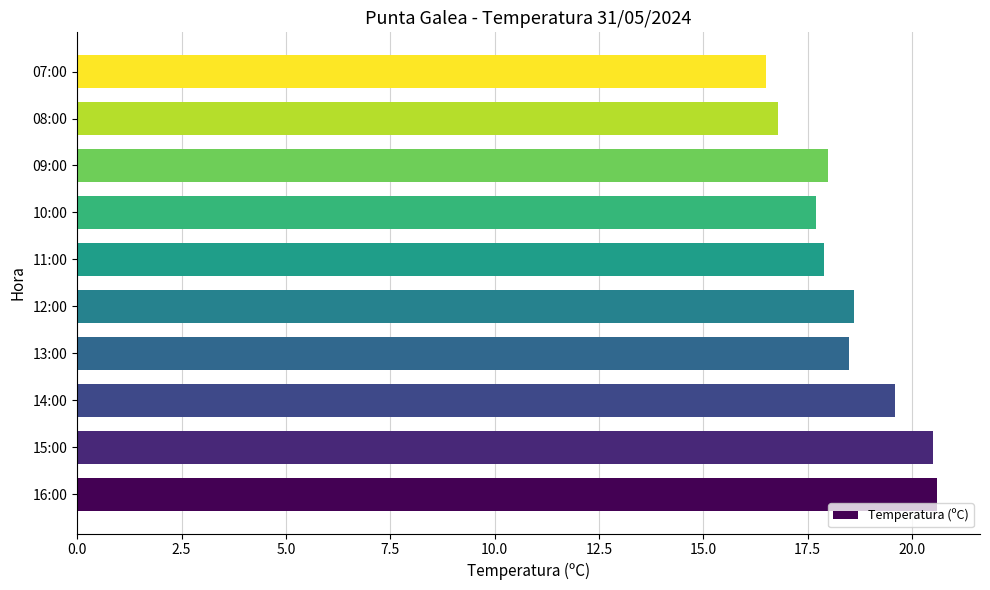

Does the chart contain any negative values?

No